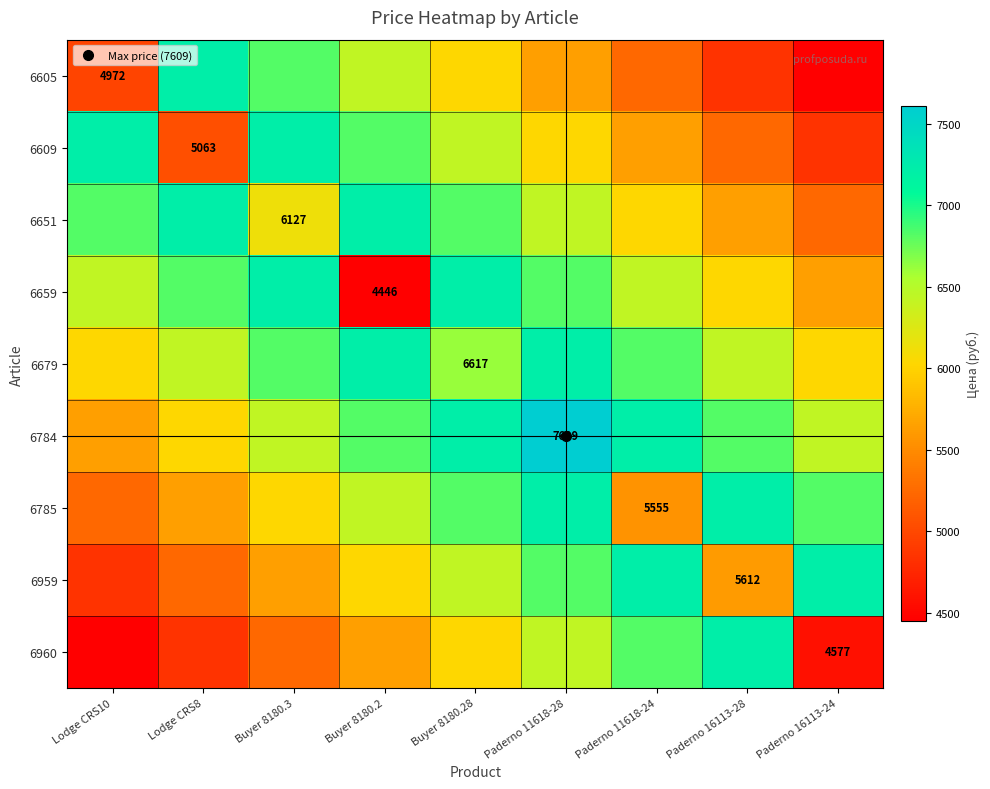

List the series in order of their peak value, lowest first.

6605, 6609, 6651, 6659, 6679, 6785, 6959, 6960, 6784